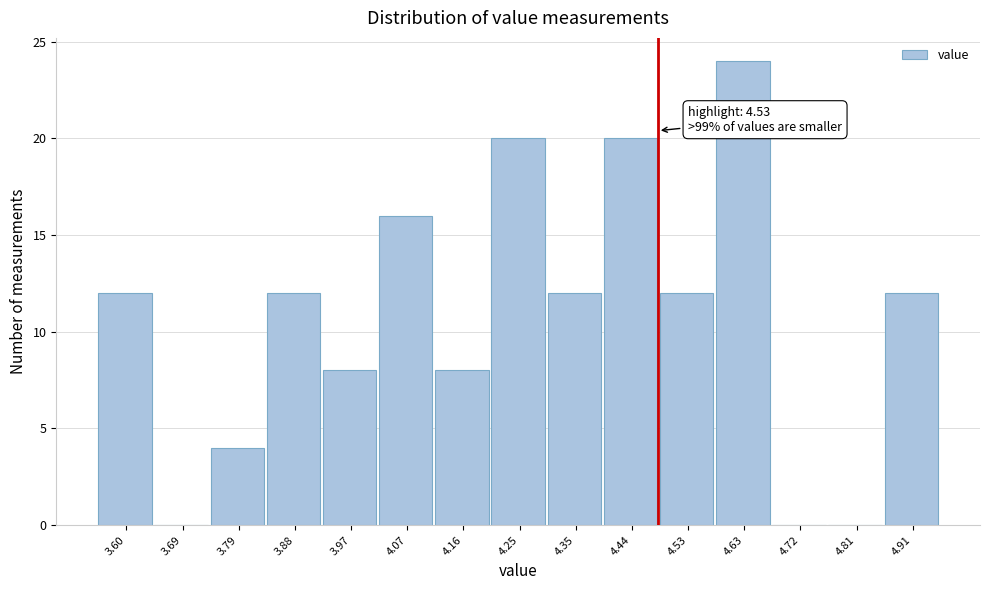

Reading left to right, transcribe all the data shown in this chart.

3.60=12	3.69=0	3.79=4	3.88=12	3.97=8	4.07=16	4.16=8	4.25=20	4.35=12	4.44=20	4.53=12	4.63=24	4.72=0	4.81=0	4.91=12